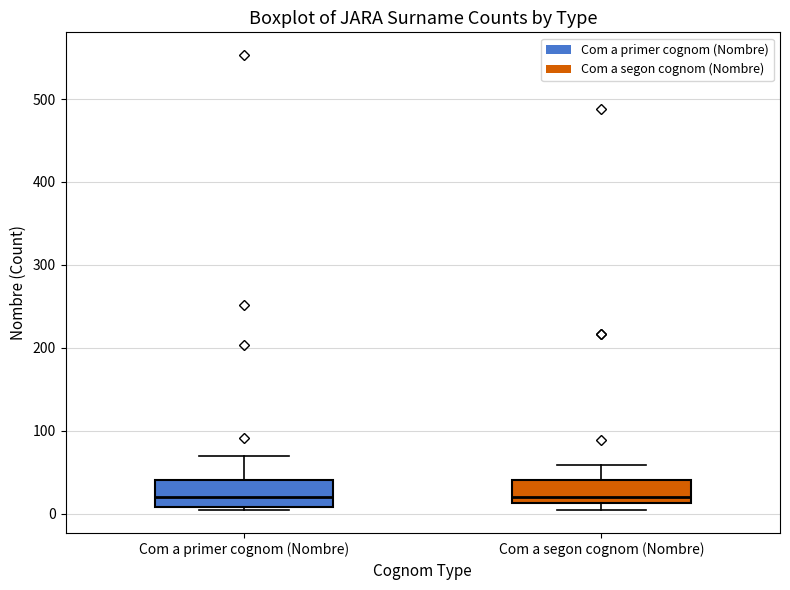

Where does the upper whisker of the box for Com a segon cognom (Nombre) end on the y-axis? The values are not printed on the chart, so give them approximately, as read against the axis.

60